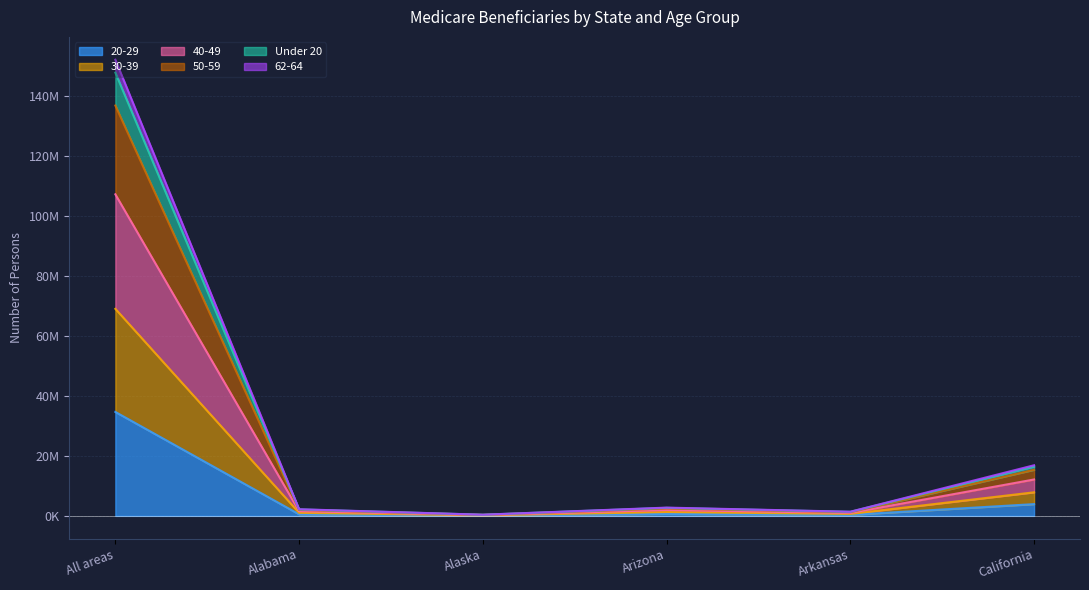

List the labels in order of 50-59 value, smallest first.

Alaska, Arkansas, Alabama, Arizona, California, All areas